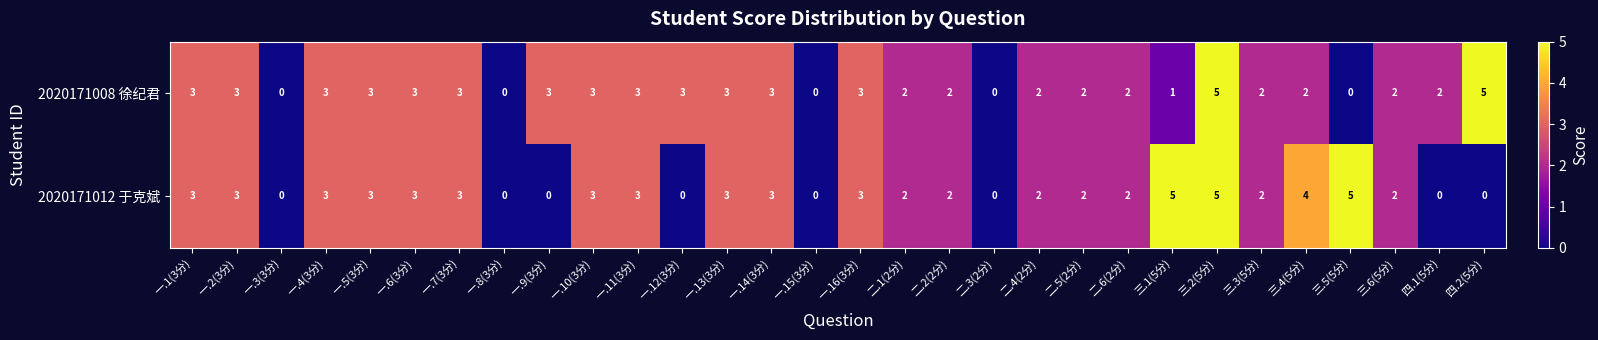

Rank the series by their average value, from highest to lowest.

2020171008 徐纪君, 2020171012 于克斌